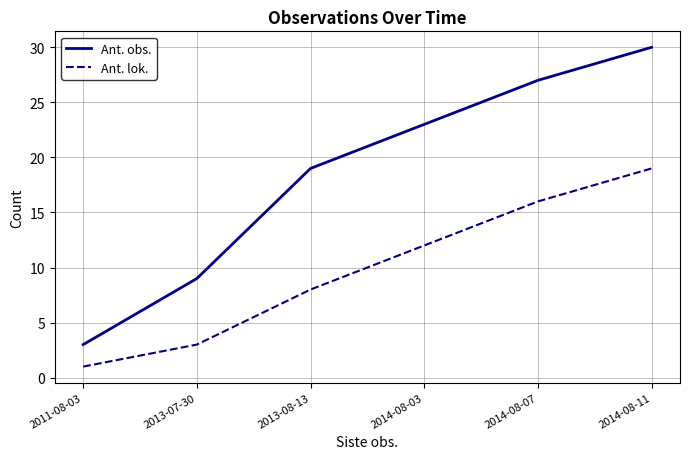

Is the value of Ant. obs. at 2014-08-07 greater than the value of Ant. lok. at 2013-07-30?

Yes